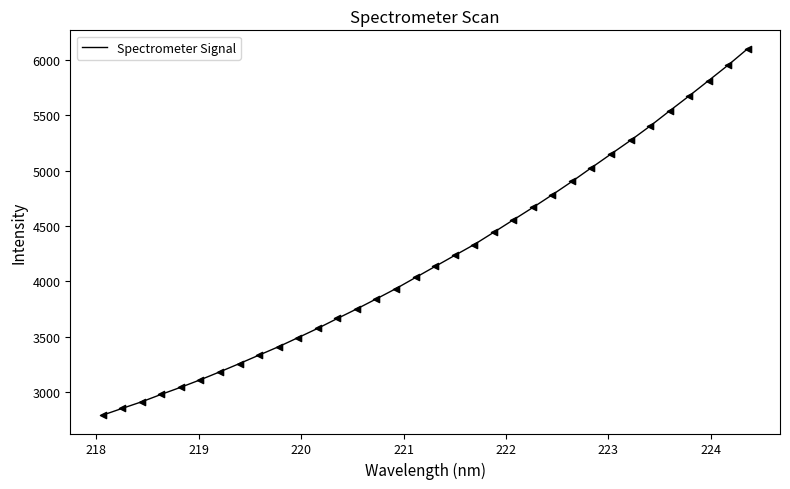

What is the difference between the maximum and minimum values?

3304.1